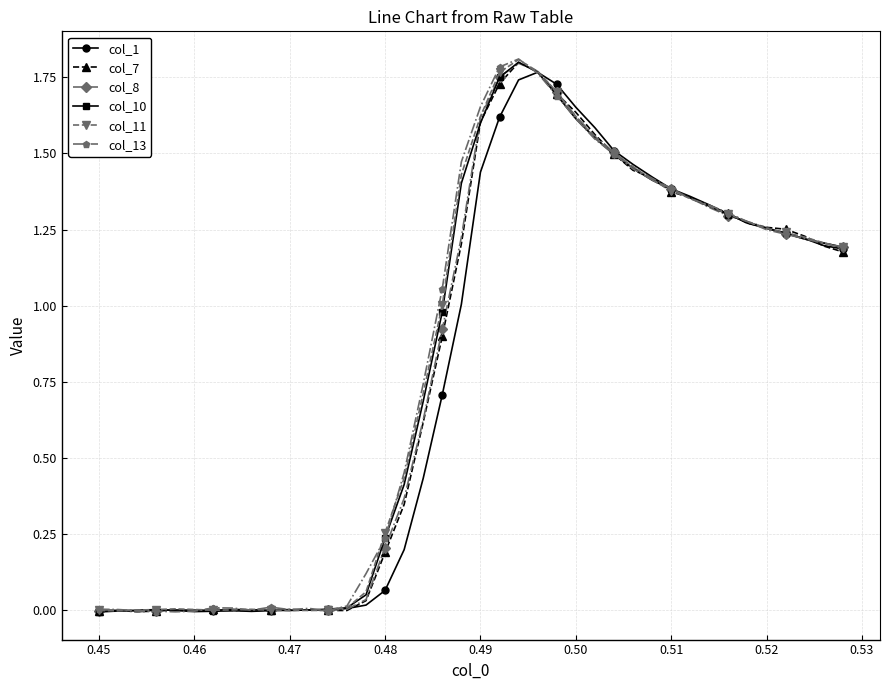

Which series has the widest spread of values?

col_13